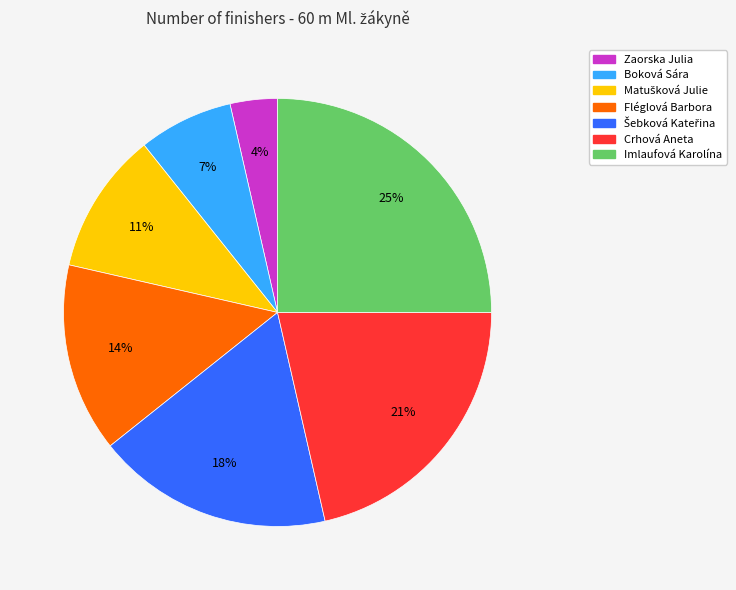

Is it true that Fléglová Barbora is 29% of the pie?

False